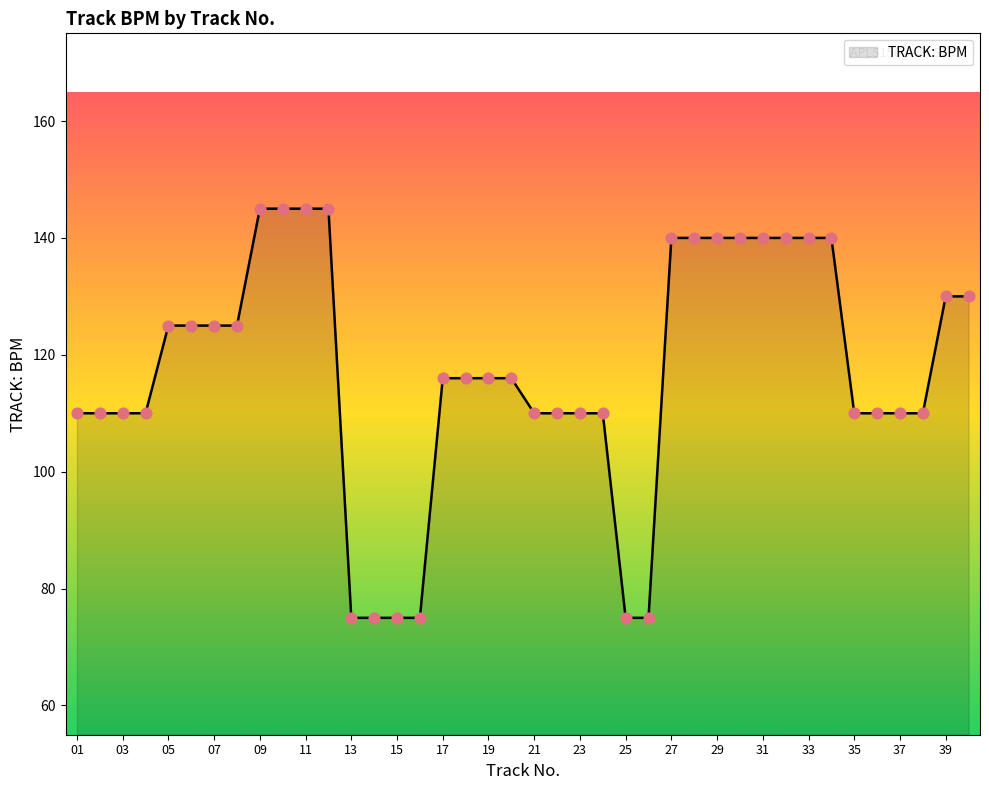

What is the difference between the maximum and minimum values?

70